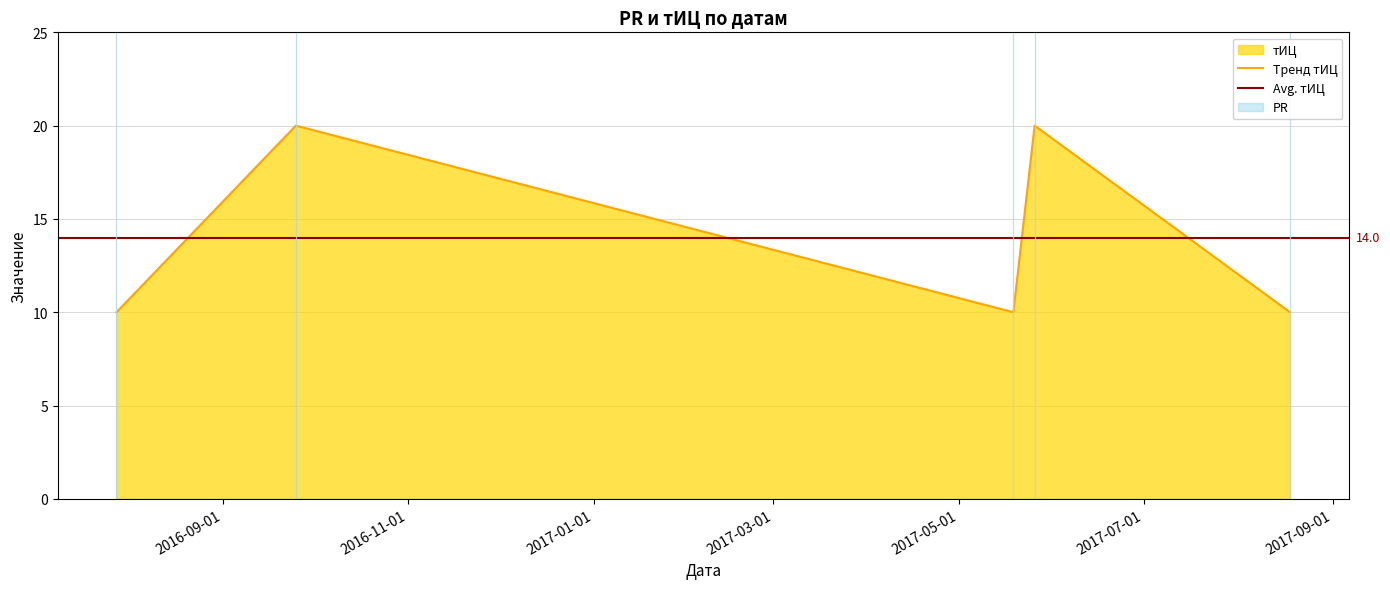

Reading right to left, what are all the values shown in this chart?

10	20	10	20	10